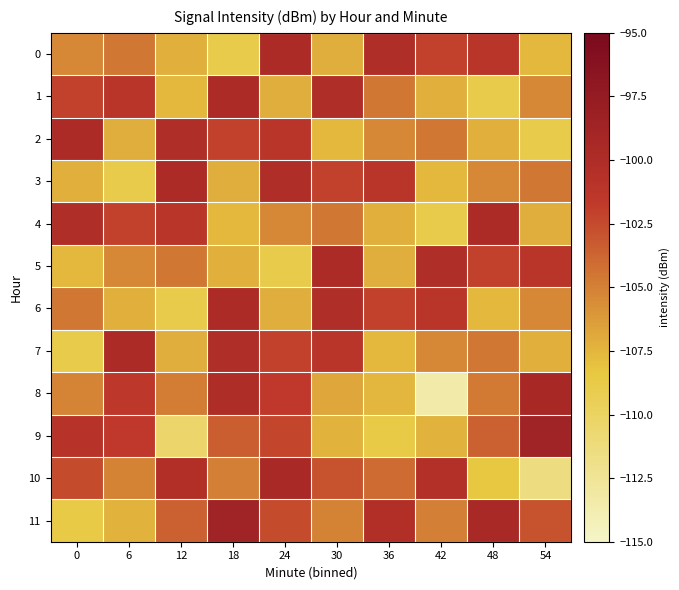

What is the spread (max minus min) of values at 24?

9.3